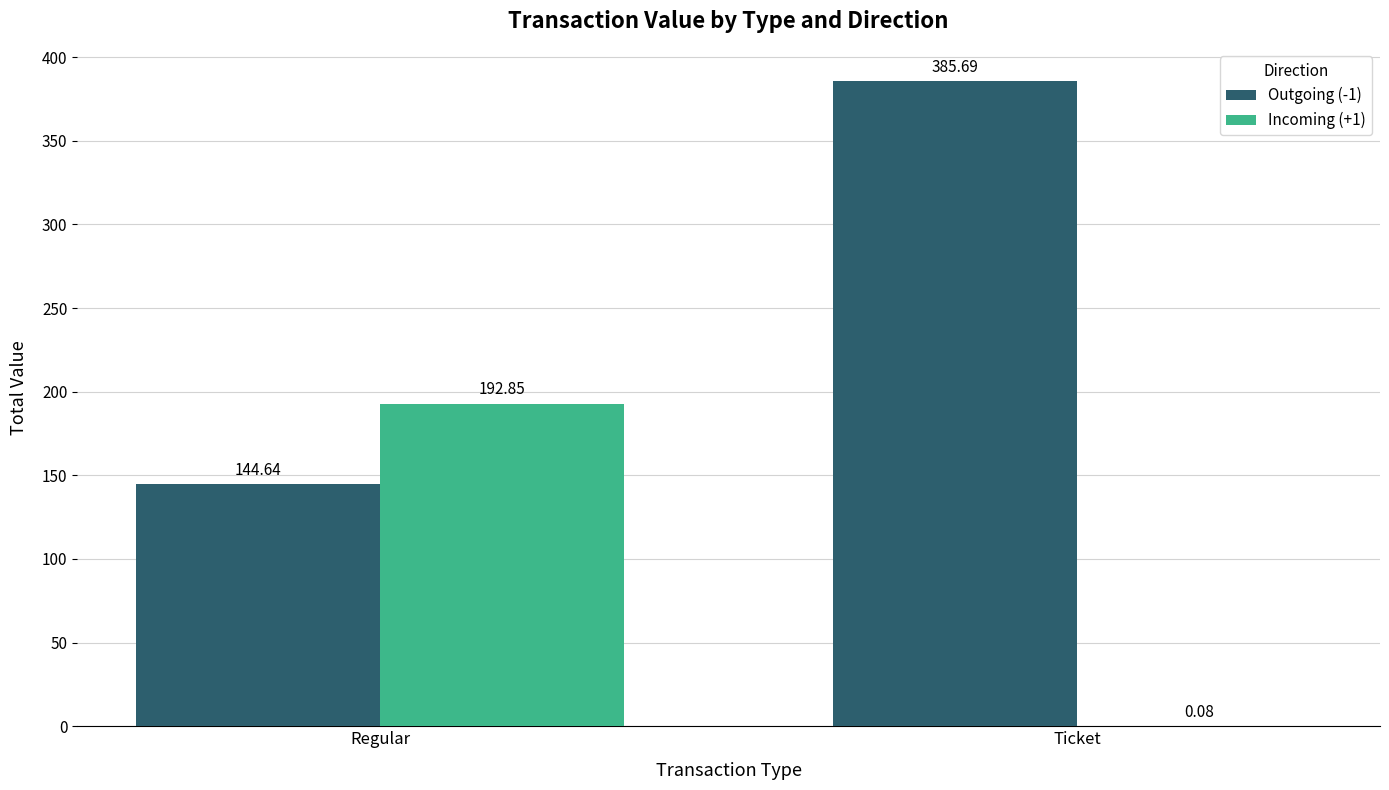

Between Regular and Ticket, which series saw the biggest shift?

Outgoing (-1)